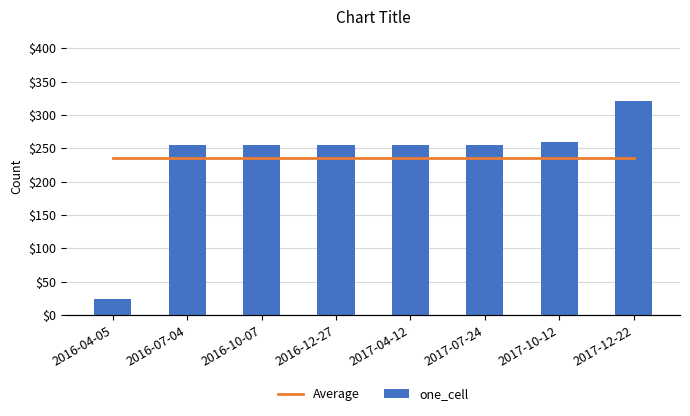

Which series has the largest range (max minus min)?

one_cell